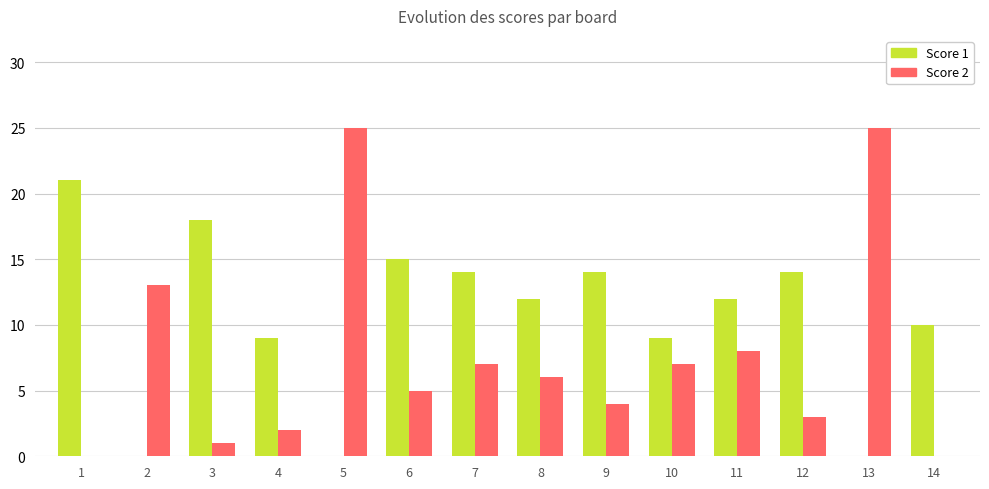

How many groups of bars are there?

14